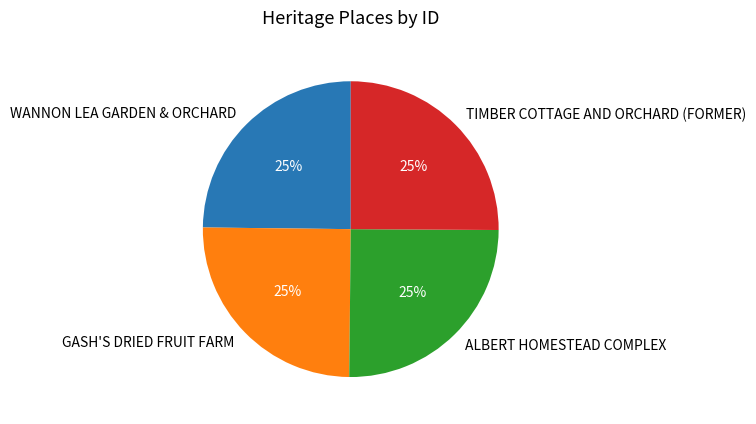

To the nearest percent, what portion does ALBERT HOMESTEAD COMPLEX represent?

25%